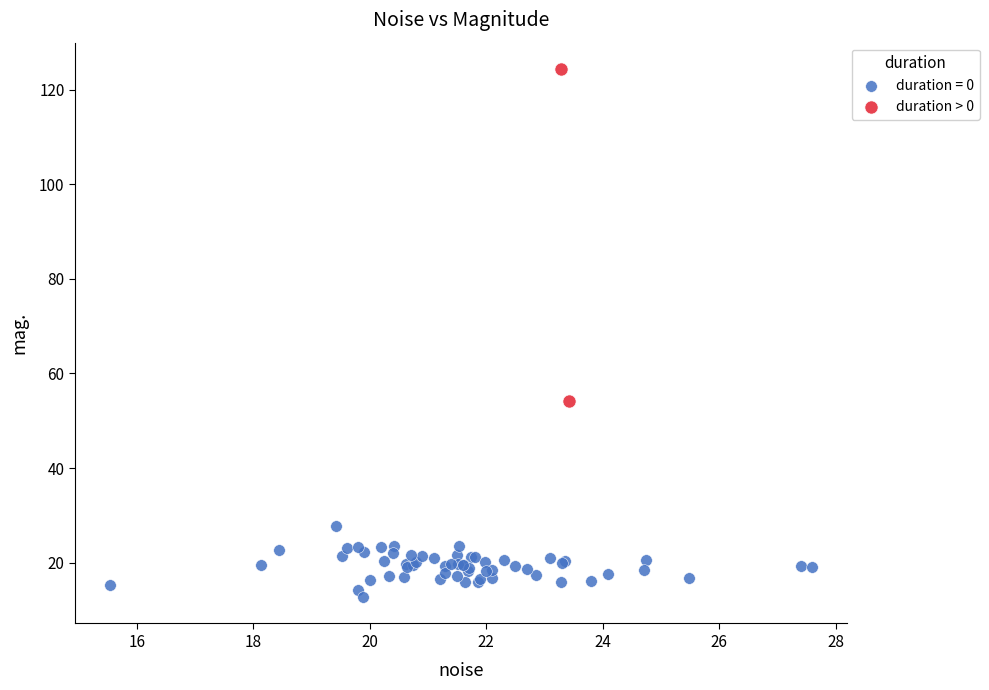

What are all the series names shown in the legend?

duration = 0, duration > 0